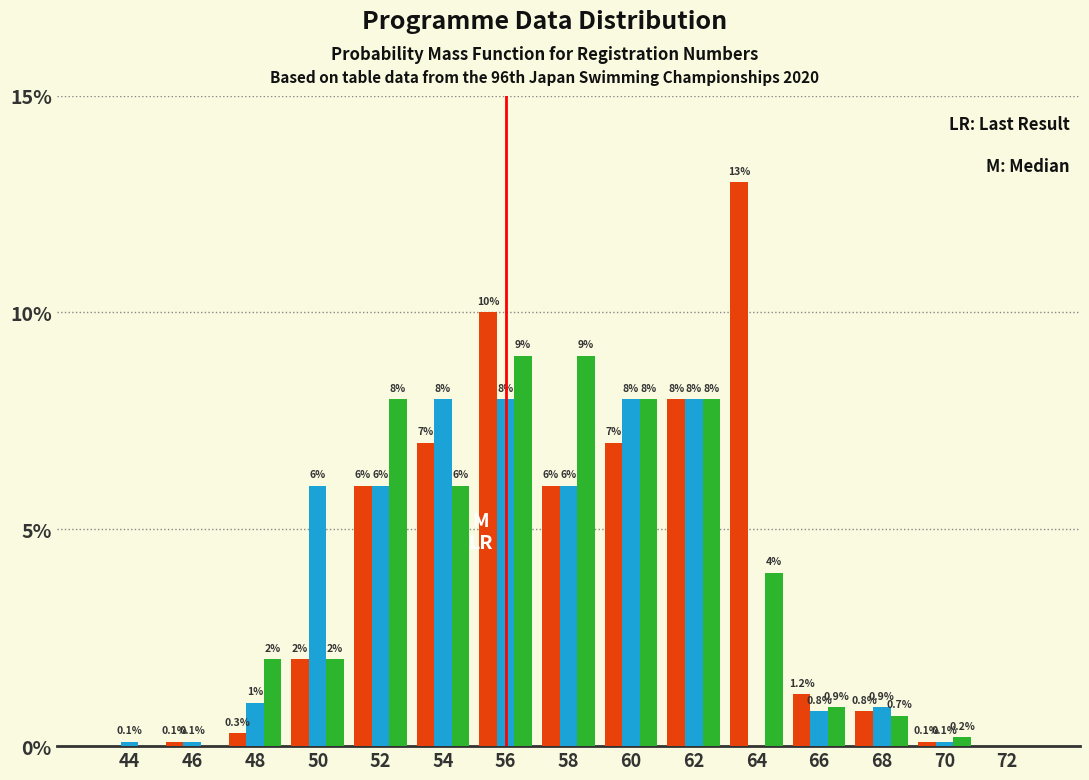

At which category does the chart reach its peak across all series?

64